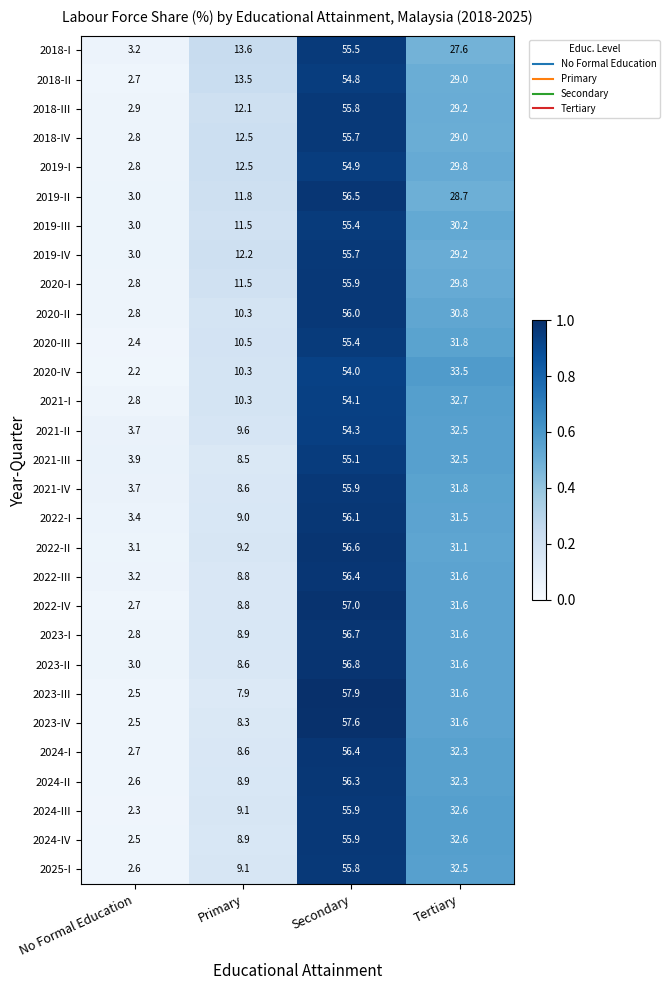

Which category has the lowest value in the 2018-I series?

No Formal Education